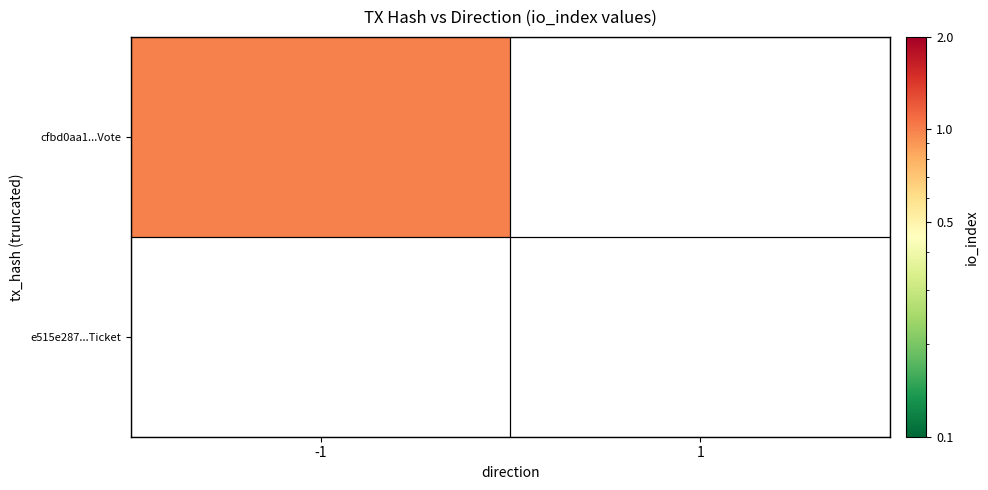

At how many categories does at least one series exceed 0?

1